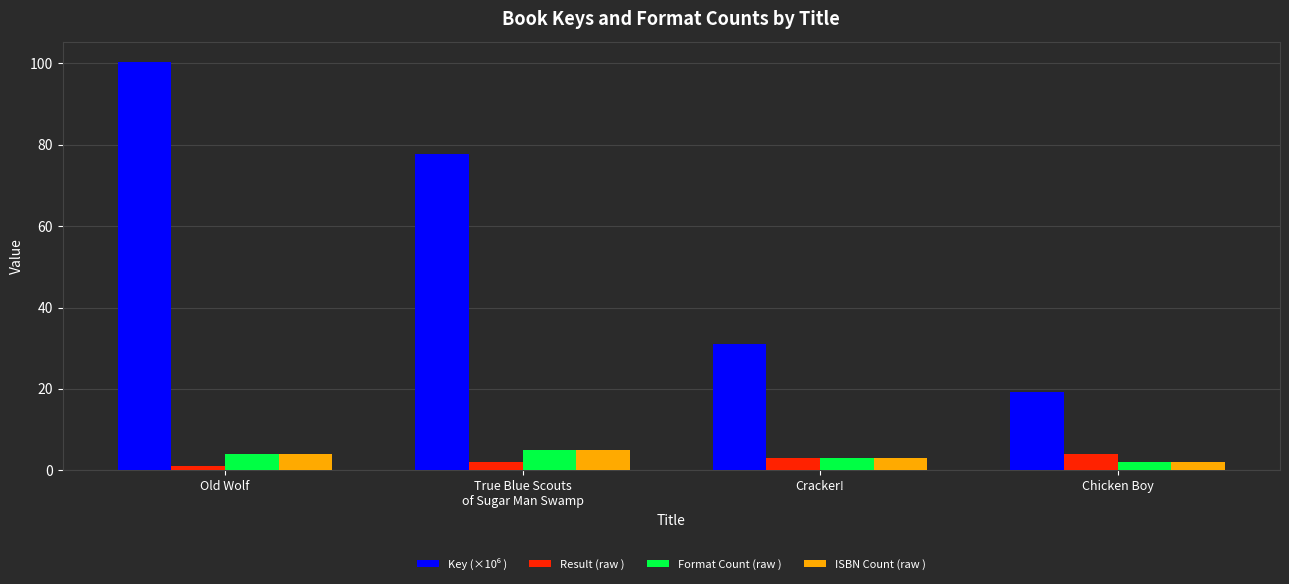

What is the minimum value shown in the chart?

1.0